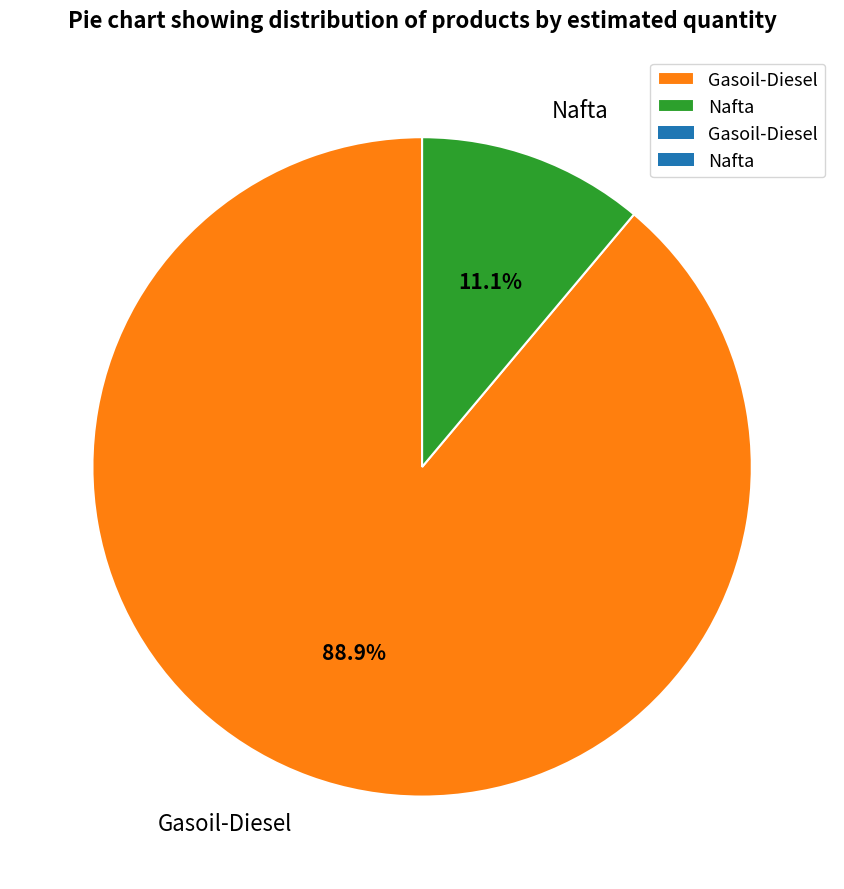

To the nearest percent, what is the difference between the Nafta and Gasoil-Diesel slice percentages?

78%